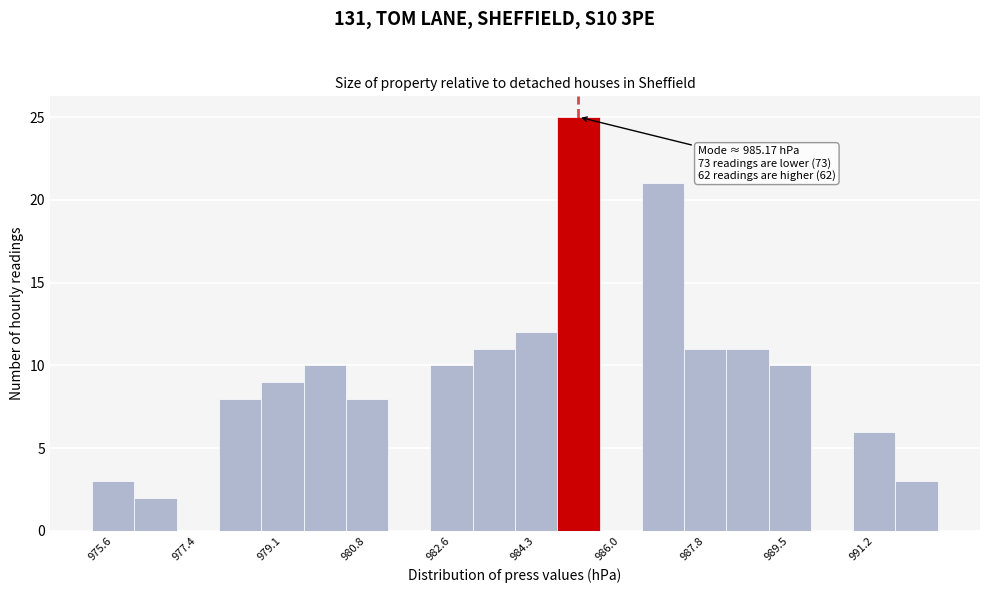

Over which range of the x-axis is the bar tallest?

984.8 to 985.6